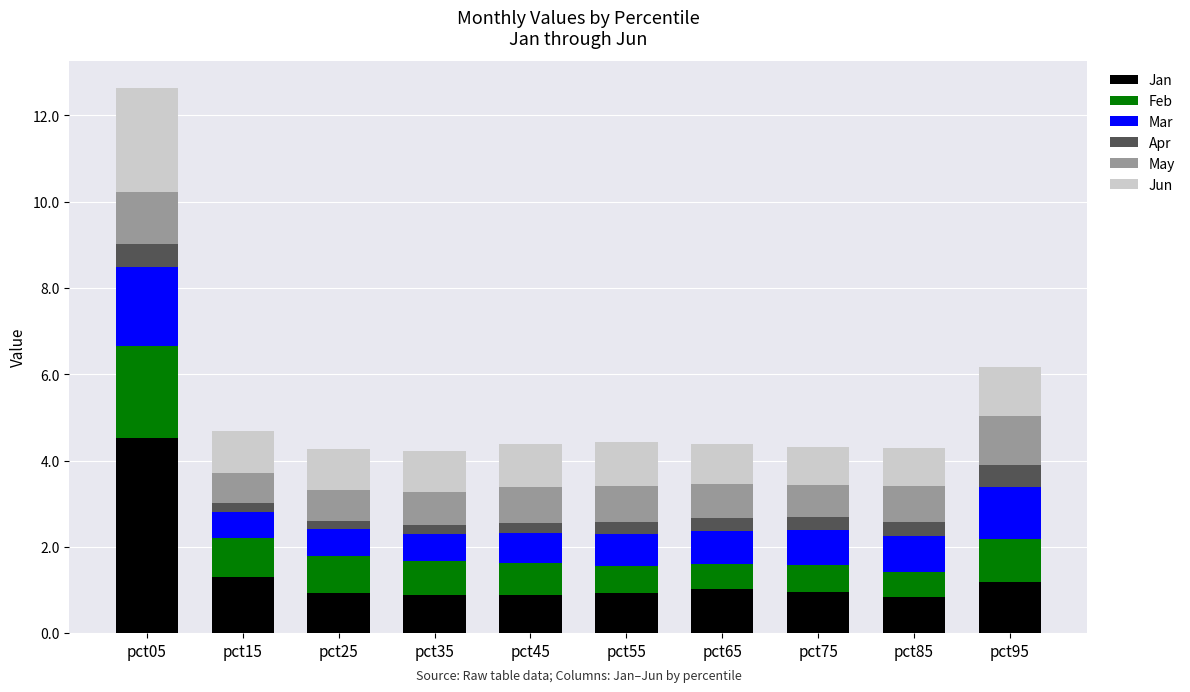

Count the number of data series in this chart.

6